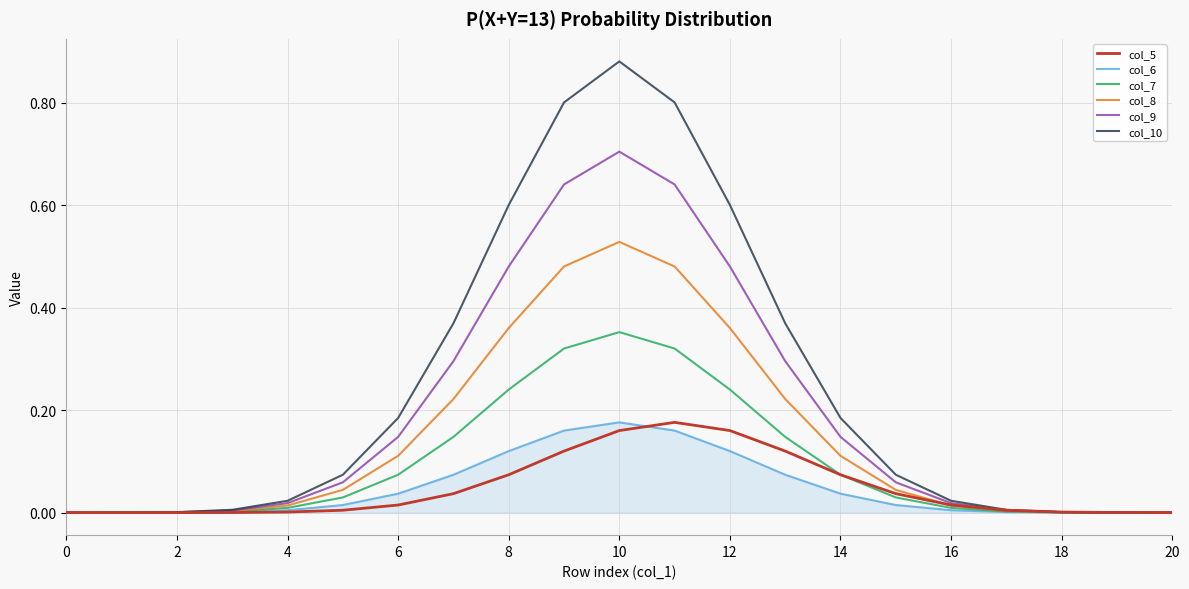

How many distinct data groups are displayed?

6